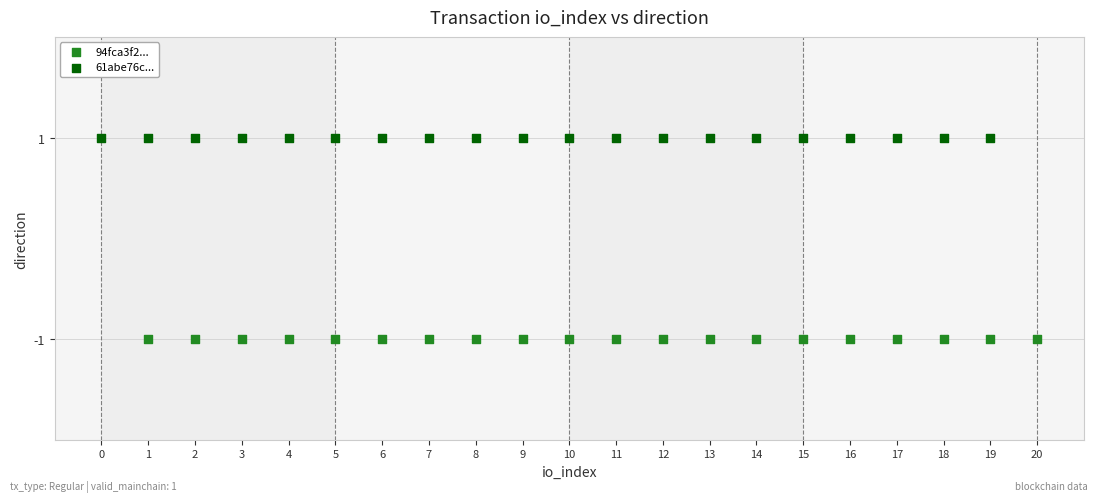

Which series reaches the minimum Y coordinate?

94fca3f2...